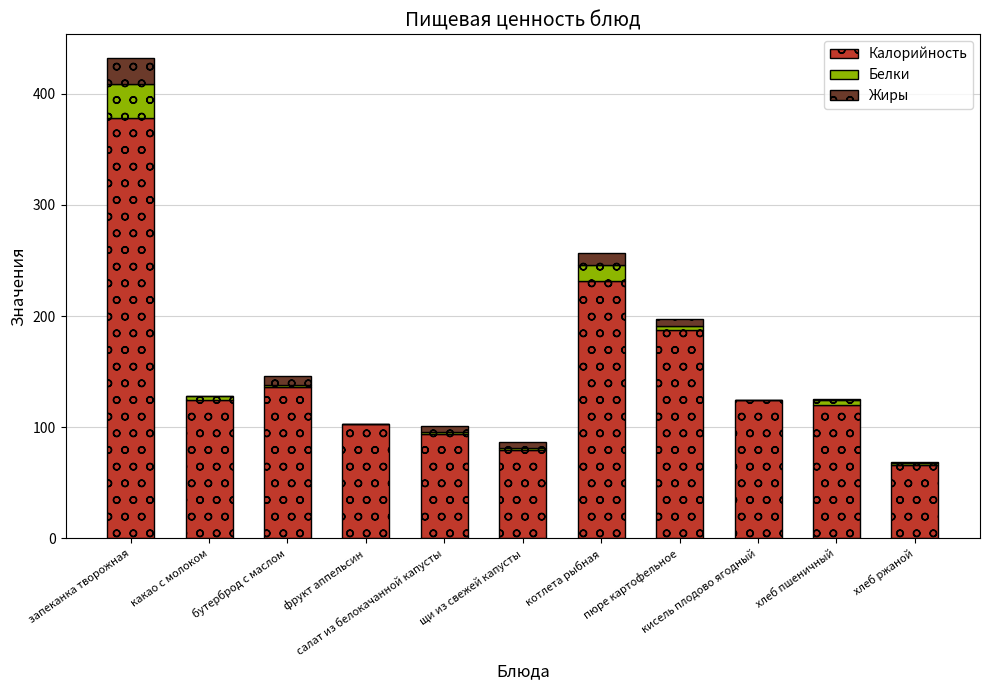

True or false: Калорийность has a value of 178.1 at какао с молоком.

False